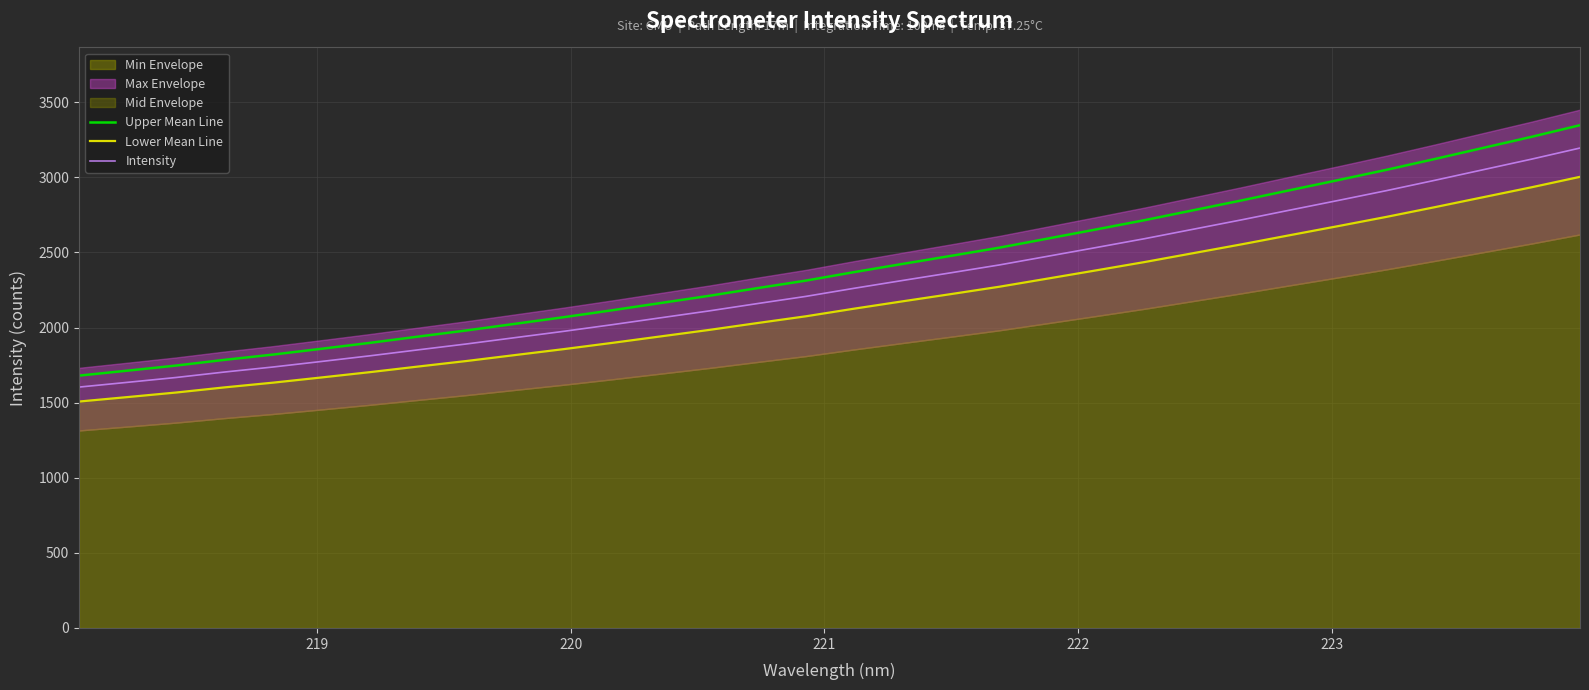

What is the lowest value of the Upper Mean Line series?

1679.9